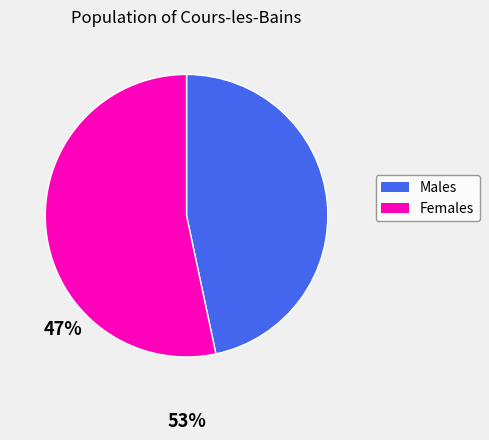

True or false: Females accounts for 64% of the total.

False